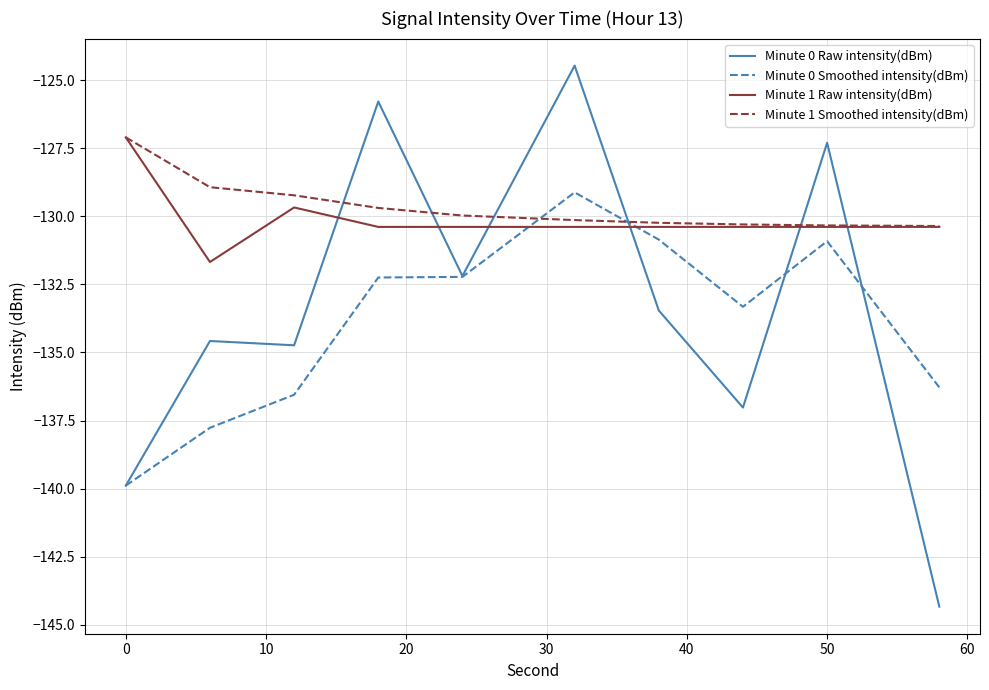

How many lines are shown in the chart?

4